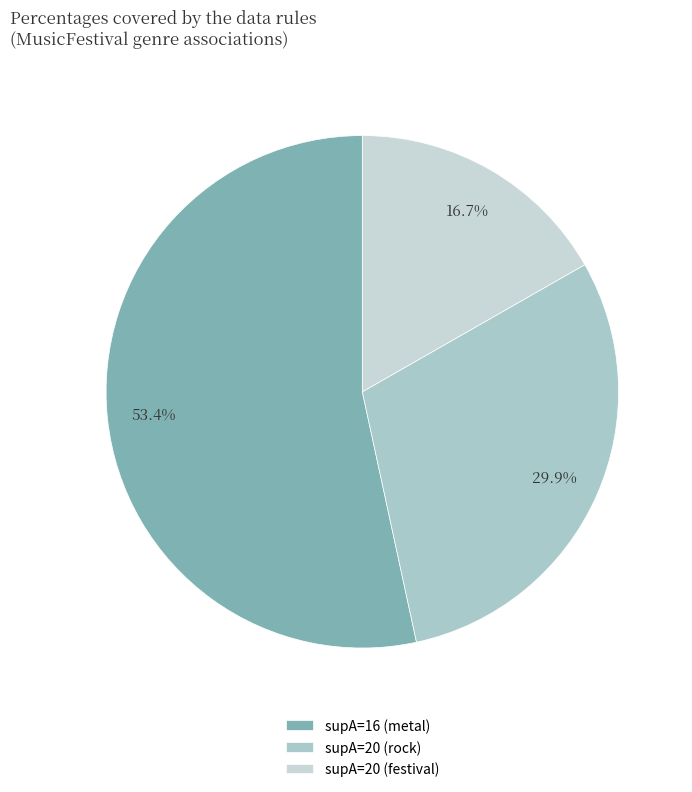

To the nearest percent, what is the average slice percentage?

33%